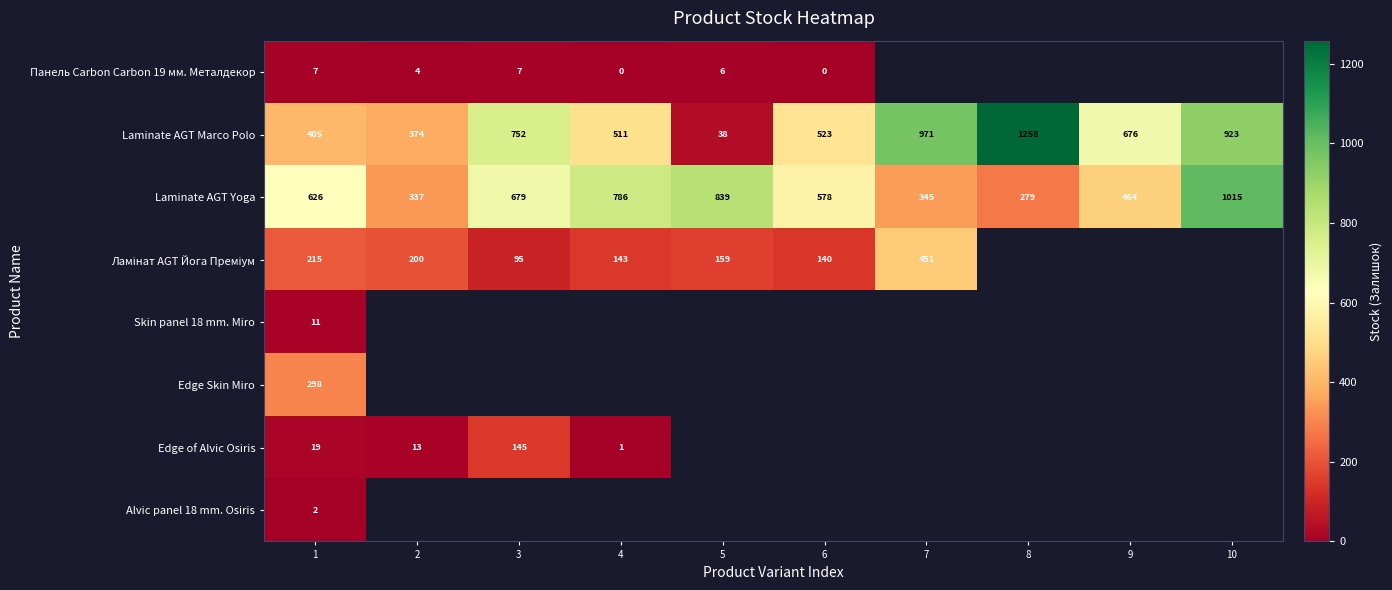

Between 10 and 5, which is larger?

5